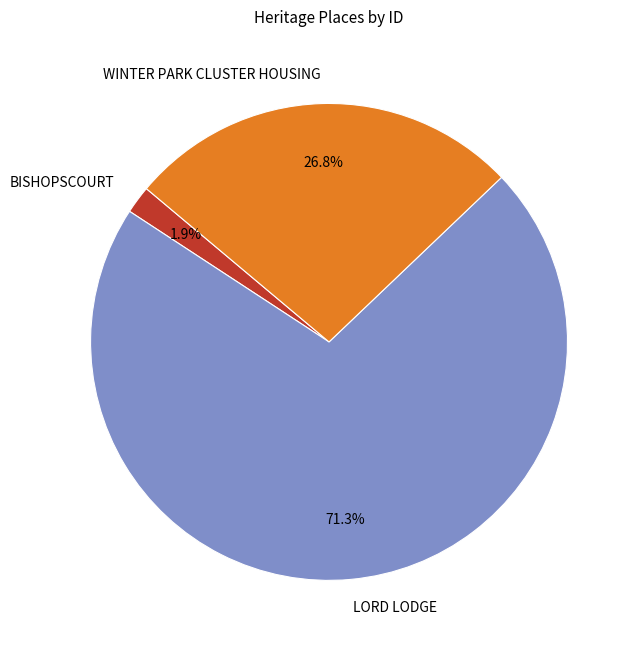

What portion of the pie excludes BISHOPSCOURT?

98.1%